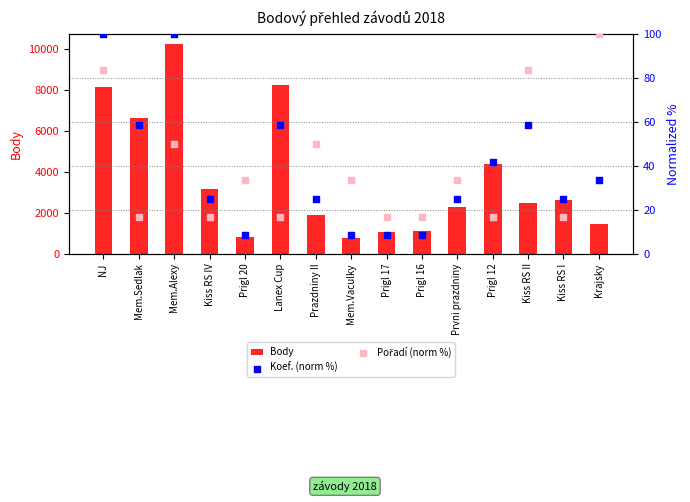

What is the total value across all series at Prazdniny II?

1947.0